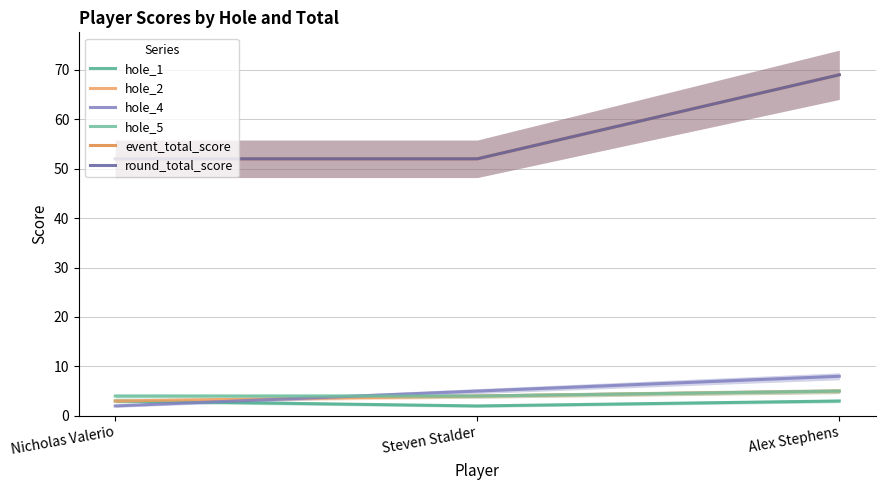

How many lines are shown in the chart?

6